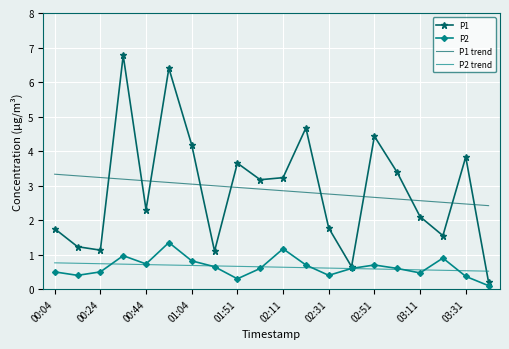

After their last crossing, which series has the higher values: P1 trend or P1?

P1 trend